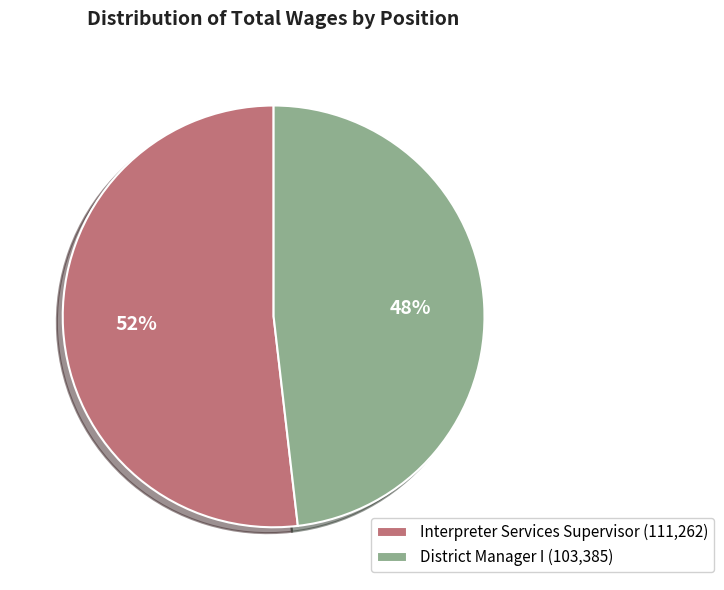

To the nearest percent, what is the average slice percentage?

50%